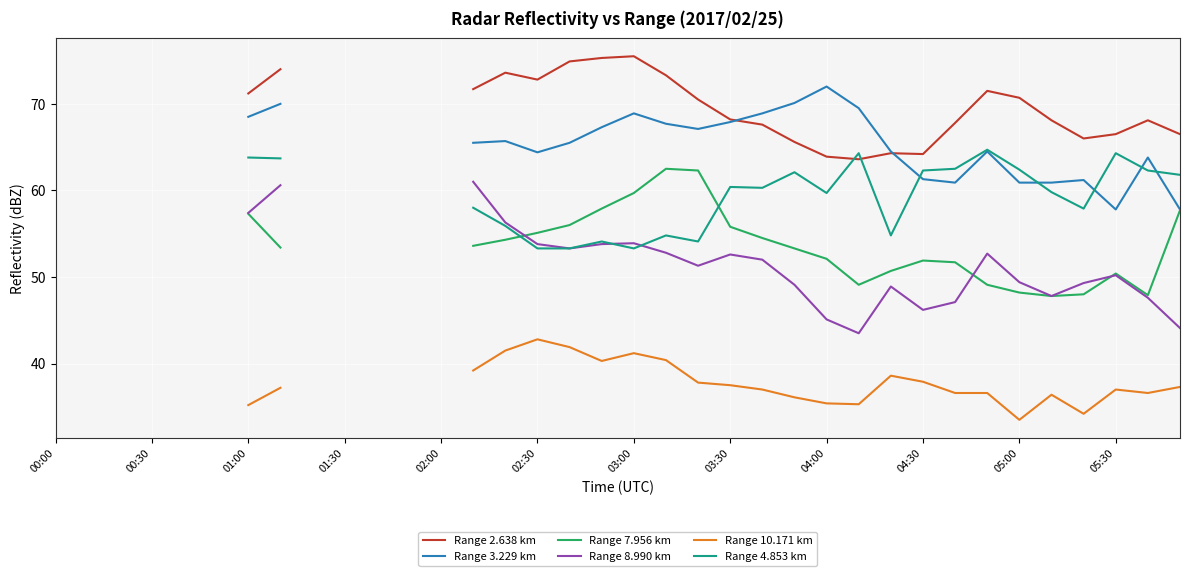

How many lines are shown in the chart?

6